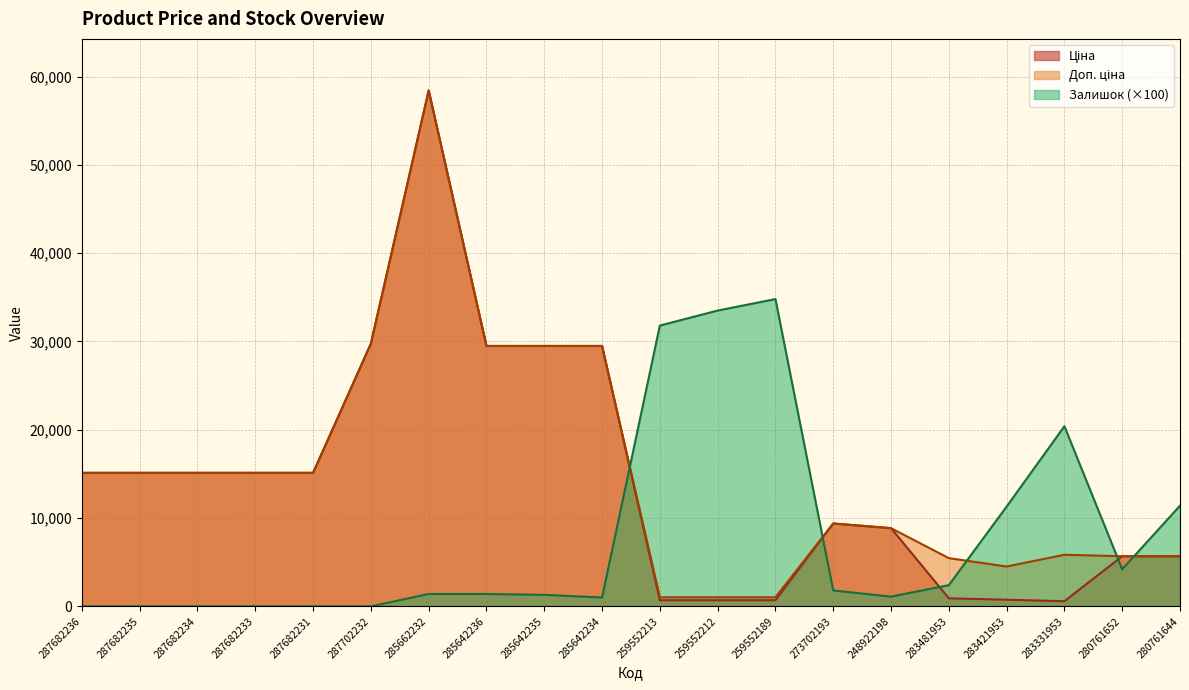

Which label corresponds to the largest value in the chart?

285662232